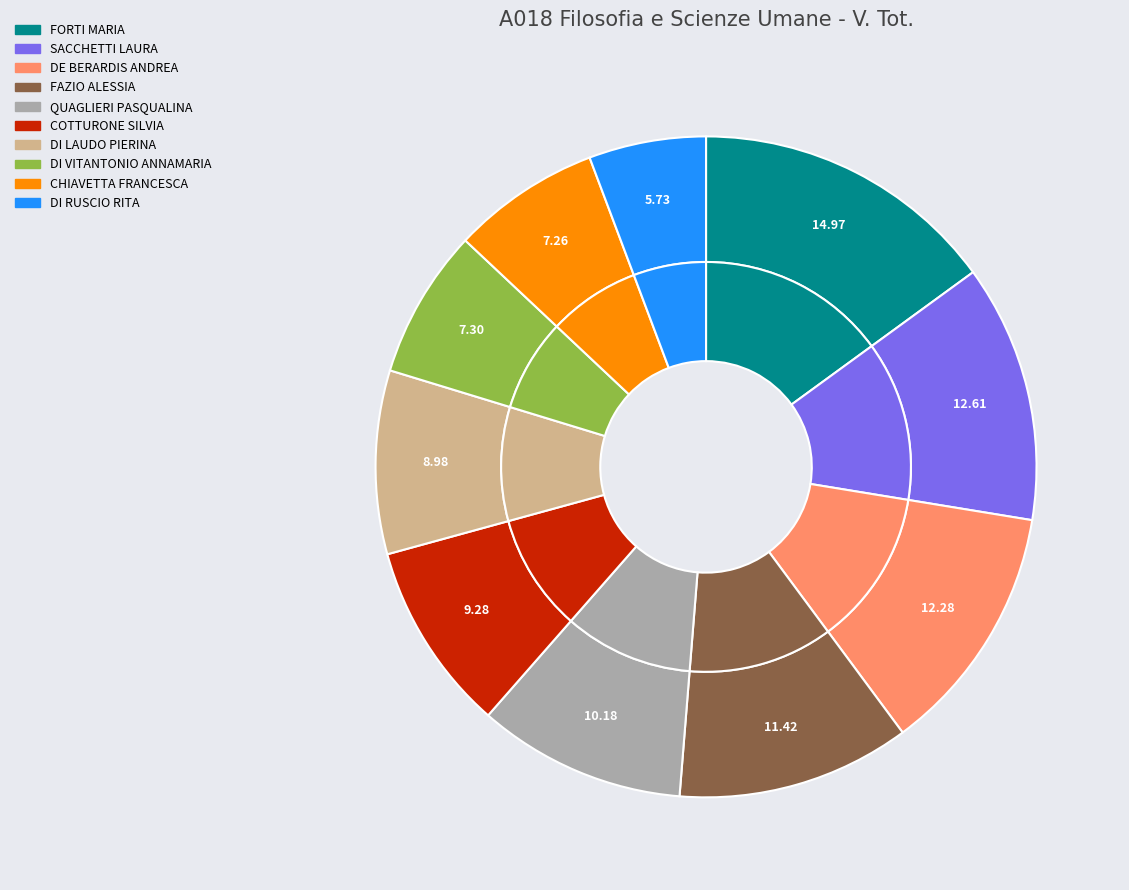

How many segments does this pie chart have?

10